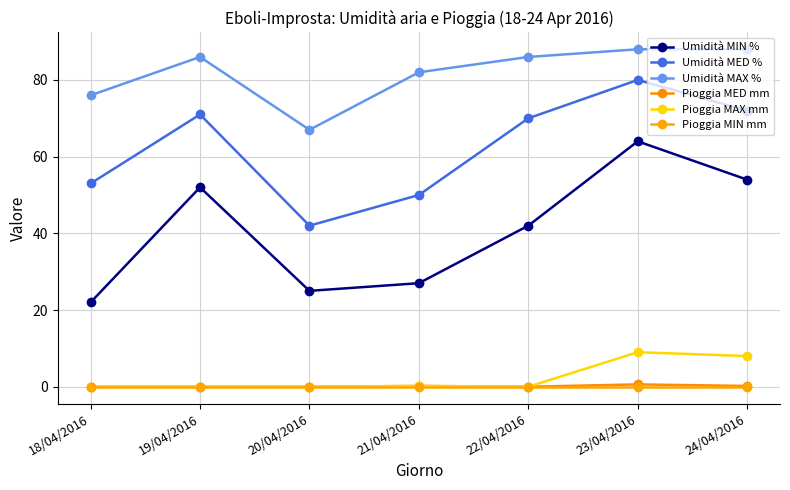

Reading right to left, transcribe all the data shown in this chart.

Umidità MIN %: 54.0	64.0	42.0	27.0	25.0	52.0	22.0
Umidità MED %: 72.0	80.0	70.0	50.0	42.0	71.0	53.0
Umidità MAX %: 88.0	88.0	86.0	82.0	67.0	86.0	76.0
Pioggia MED mm: 0.2	0.6	0.0	0.2	0.0	0.0	0.0
Pioggia MAX mm: 8.0	9.0	0.0	0.2	0.0	0.0	0.0
Pioggia MIN mm: 0.0	0.0	0.0	0.0	0.0	0.0	0.0